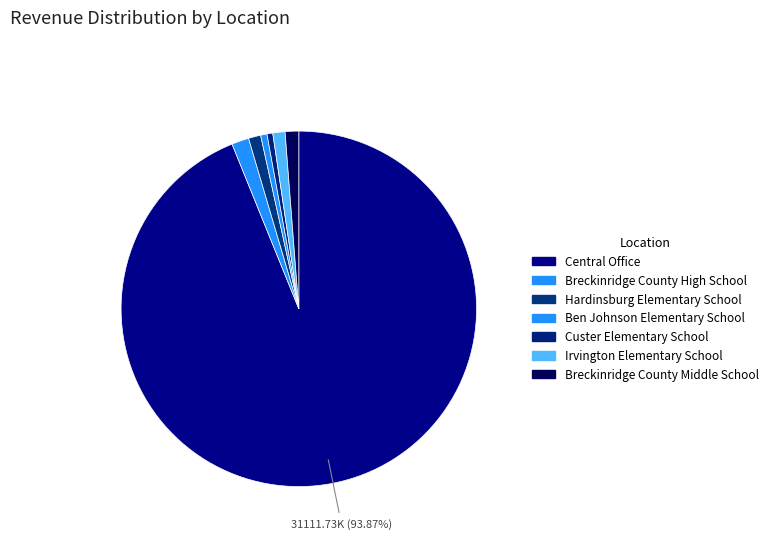

Is the sum of Custer Elementary School and Ben Johnson Elementary School greater than half?

No